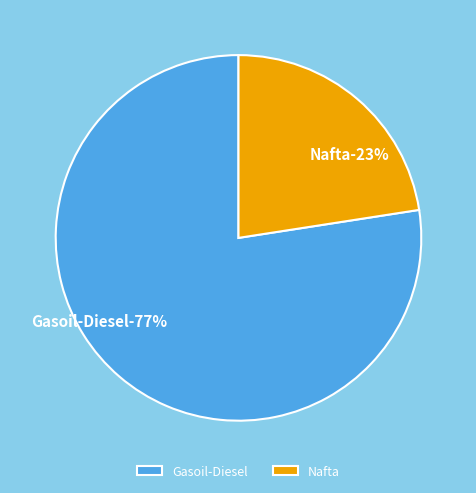

Rank the categories by value from highest to lowest.

Gasoil-Diesel, Nafta